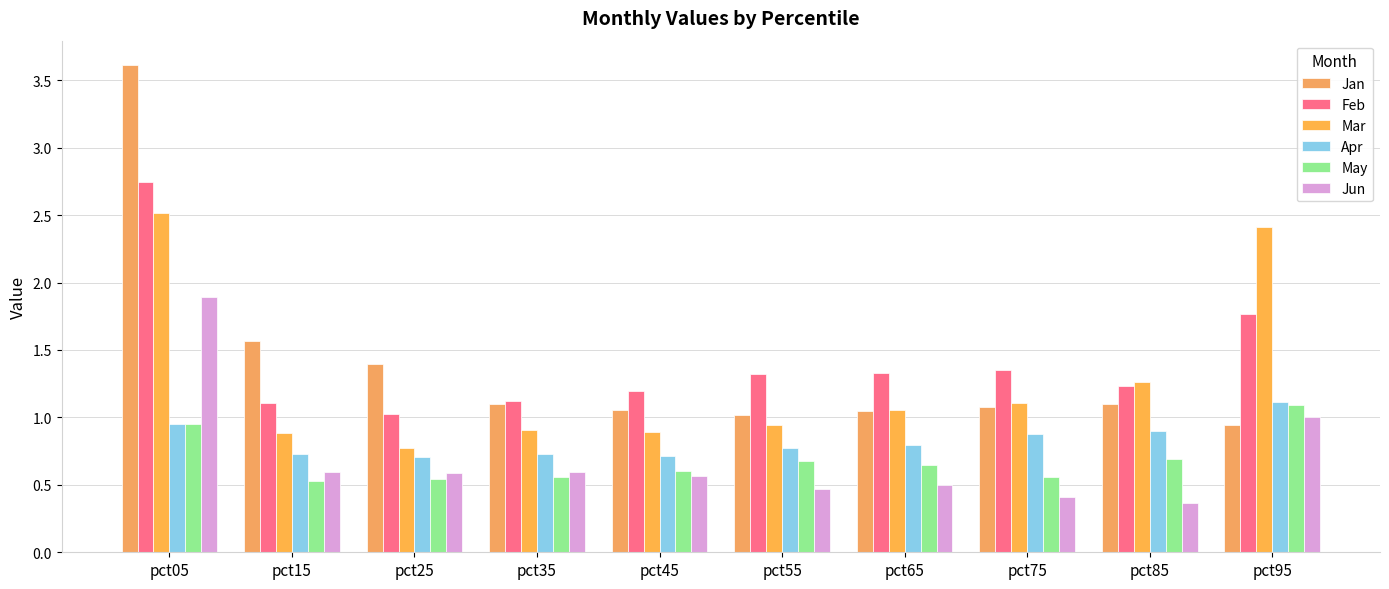

How many distinct data groups are displayed?

6